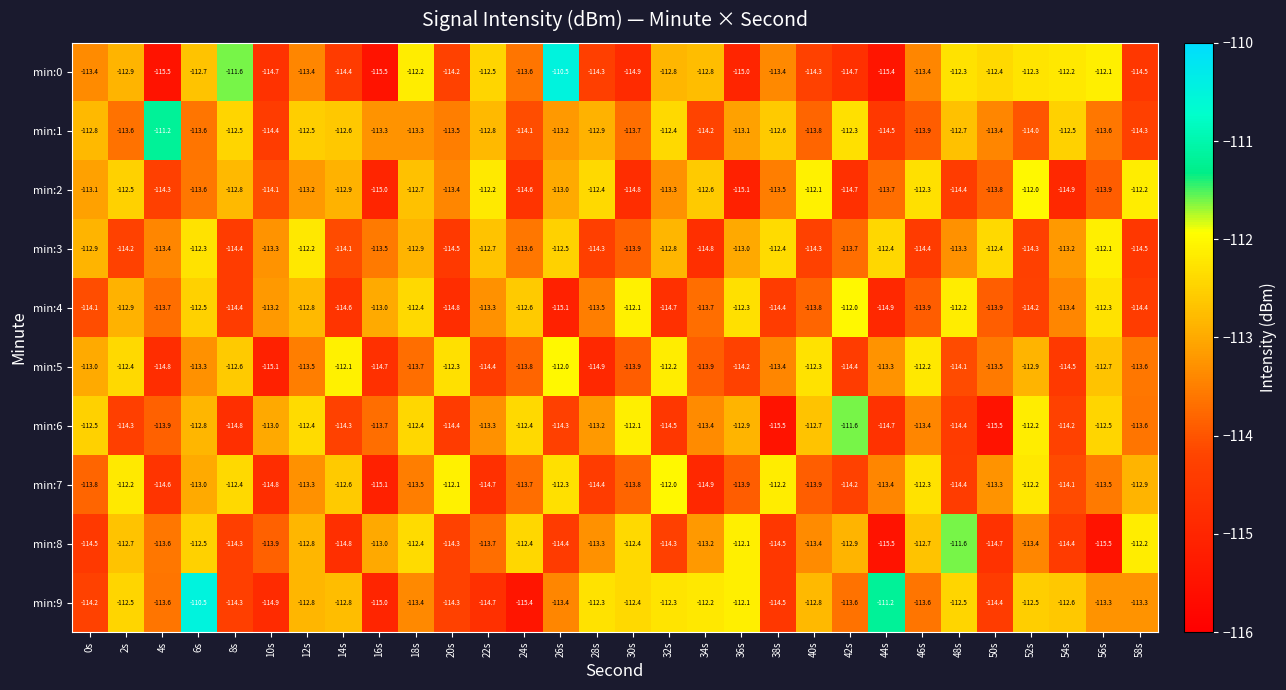

Which series changed the most between 10s and 16s?

min:1